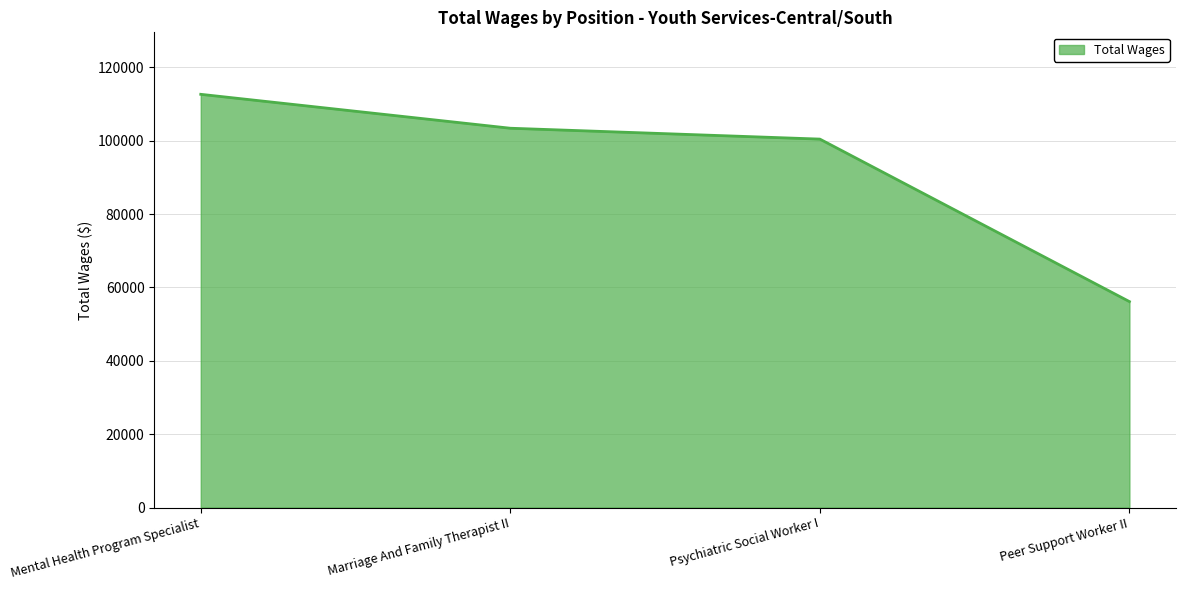

What is the difference between the maximum and minimum values?

56513